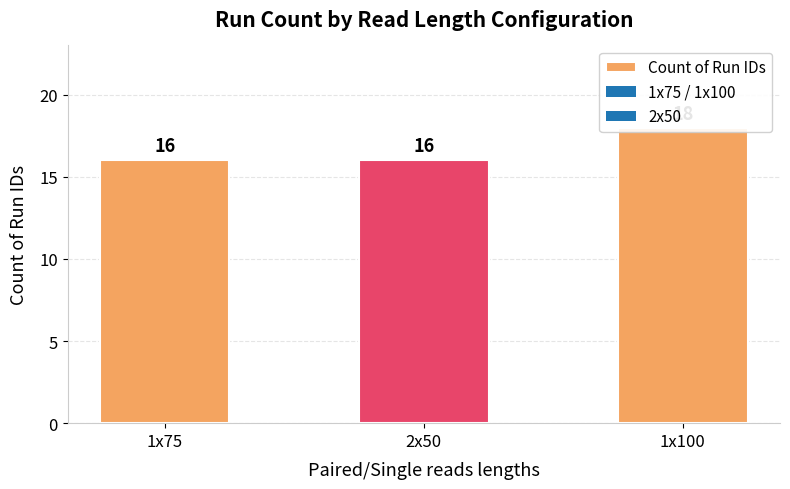

What is the approximate value at 1x75?

16